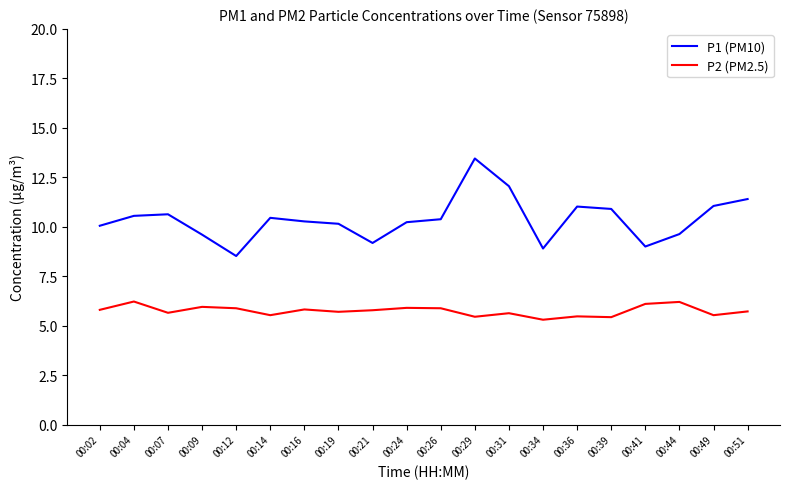

True or false: P2 (PM2.5) and P1 (PM10) cross at least once.

False